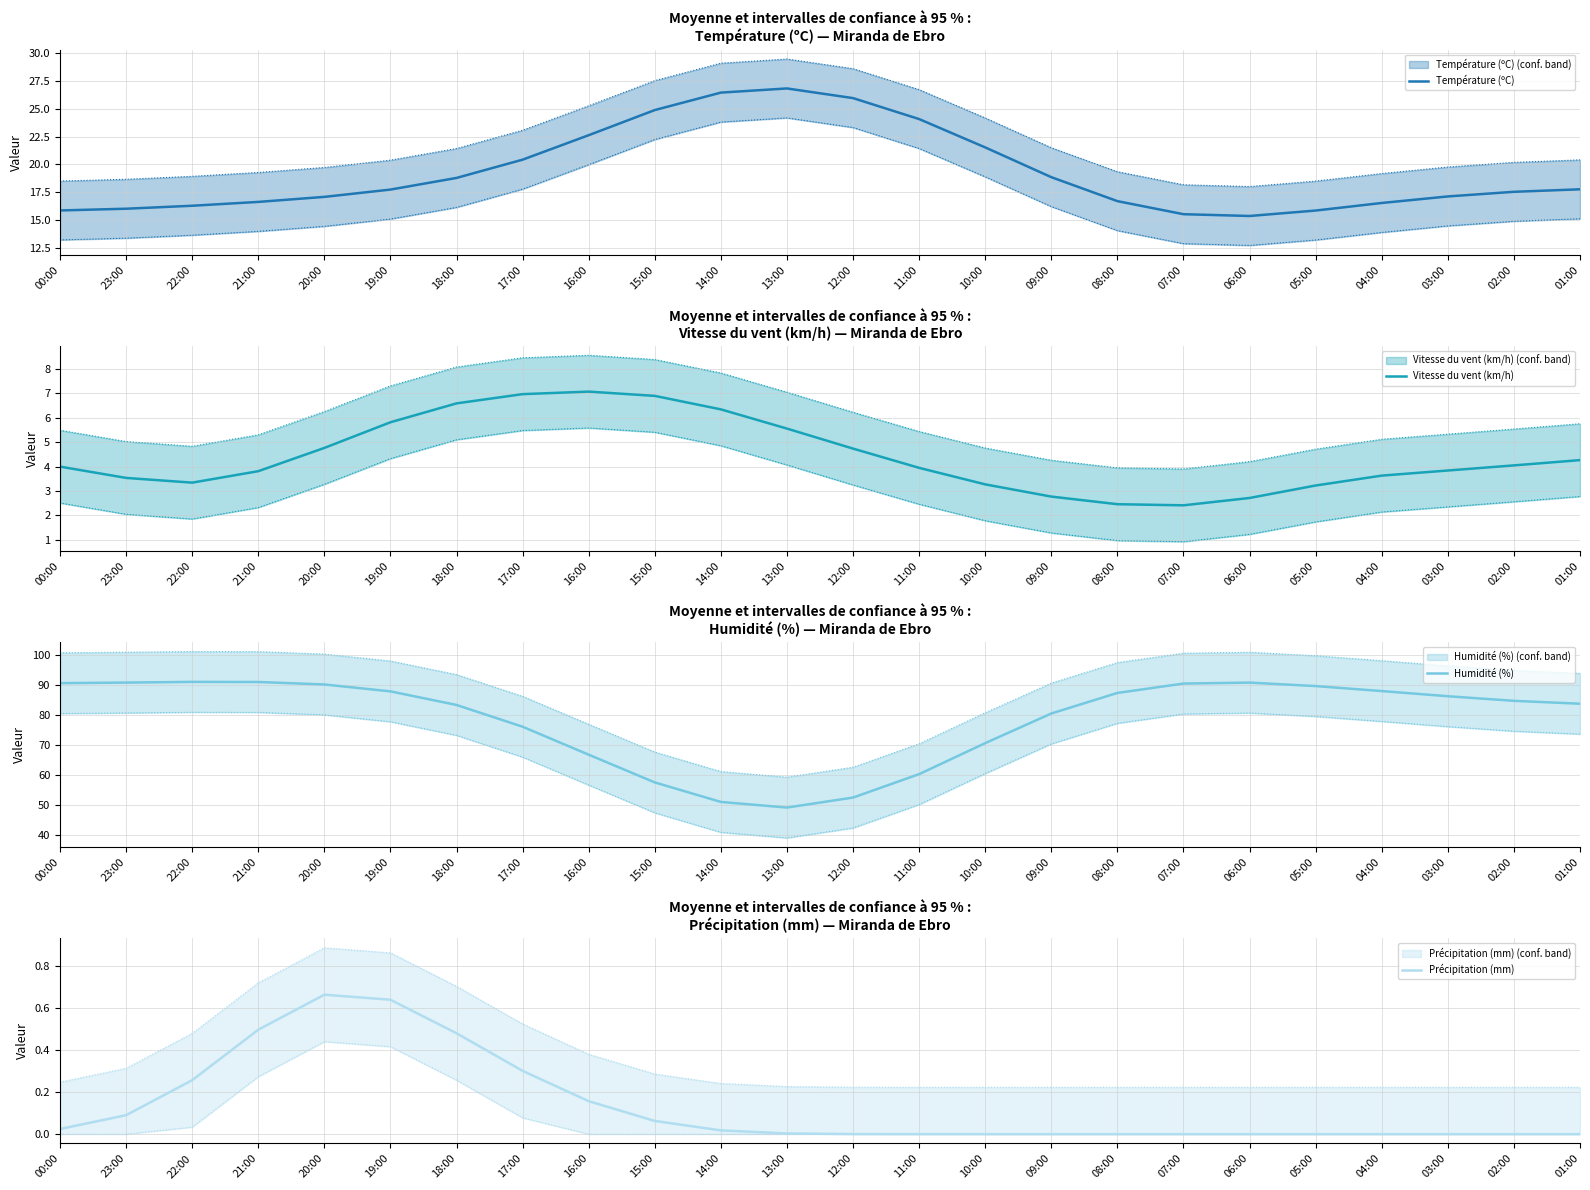

Rank the series at 18:00 from lowest to highest value.

Précipitation (mm), Vitesse du vent (km/h), Température (ºC), Humidité (%)